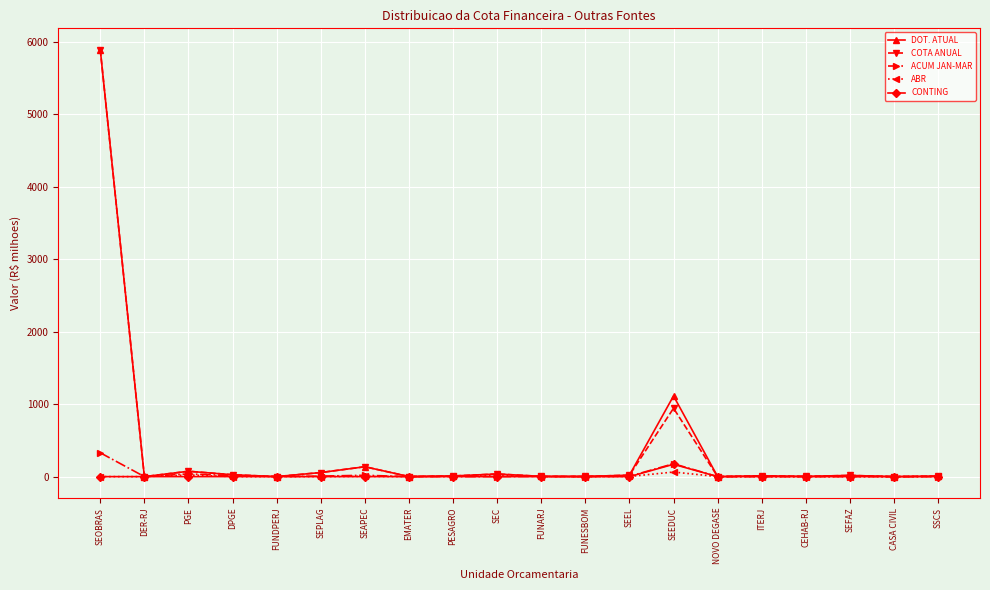

Which category has the highest value in the CONTING series?

SEEDUC